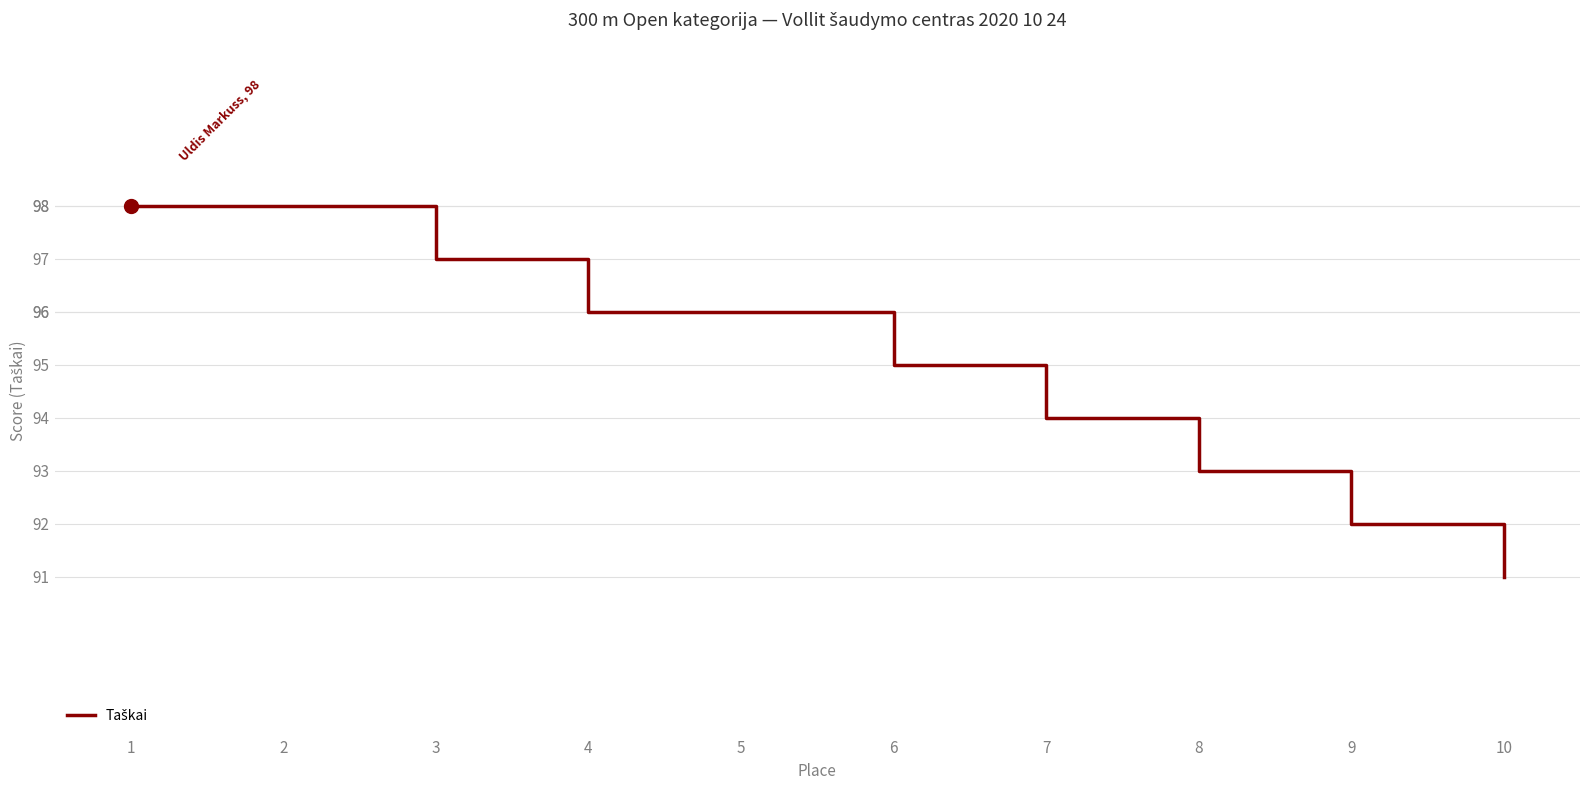

The value at 1 is 129. True or false?

False